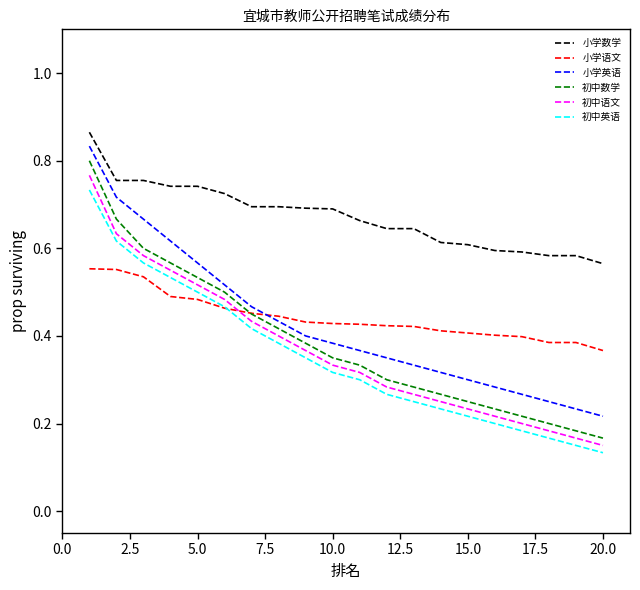

Which series has the largest range (max minus min)?

初中数学